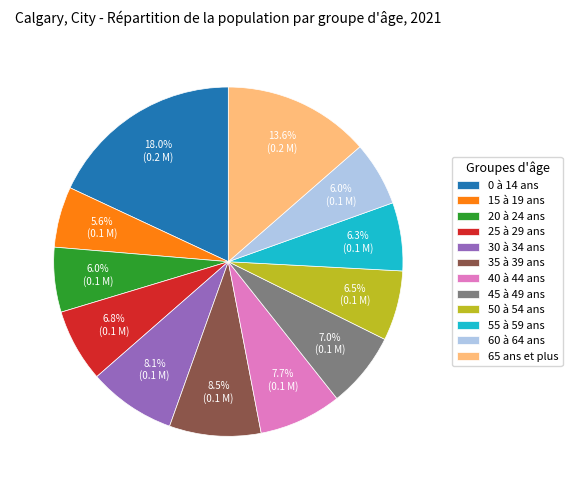

To the nearest percent, what is the average slice percentage?

8%